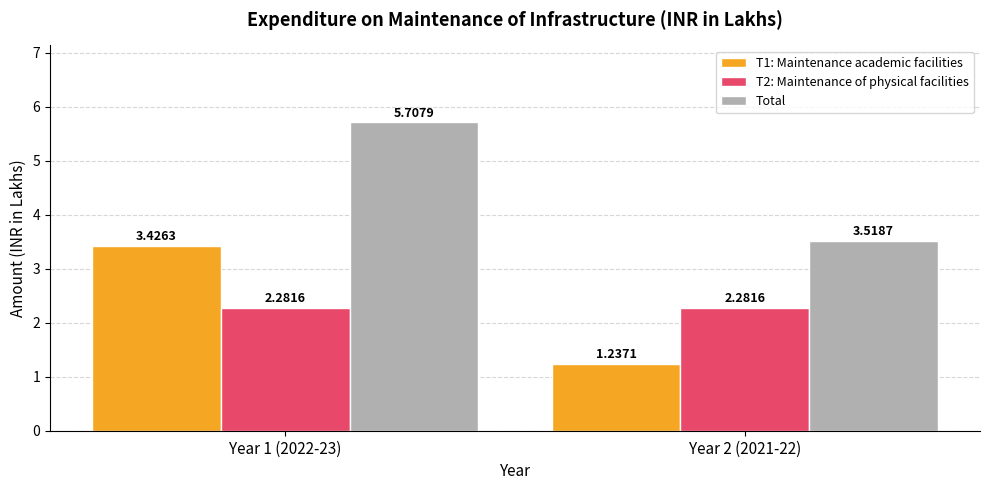

Rank the categories by T1: Maintenance academic facilities value from highest to lowest.

Year 1 (2022-23), Year 2 (2021-22)